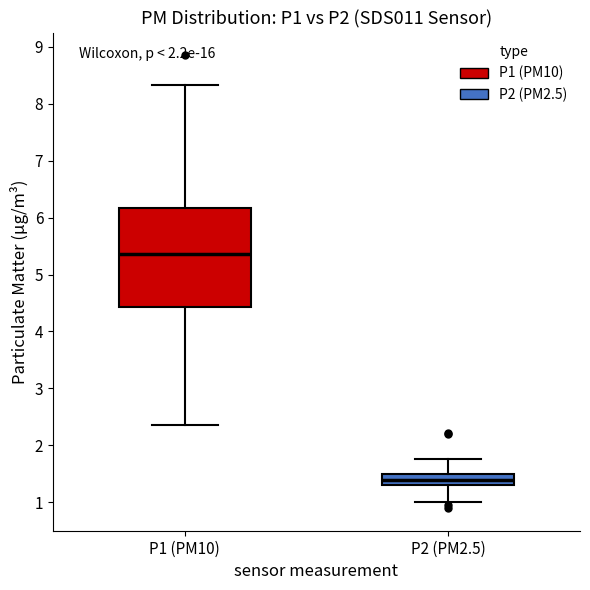

Comparing the boxes themselves (not the whiskers), which one is the tallest?

P1 (PM10)